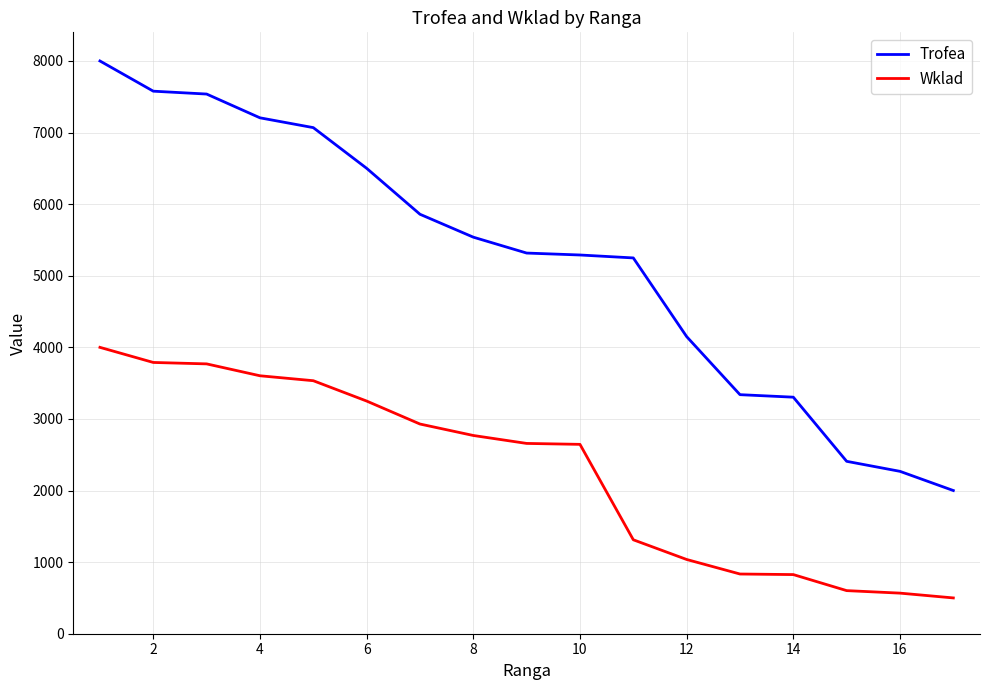

Which series has the largest total across all categories?

Trofea